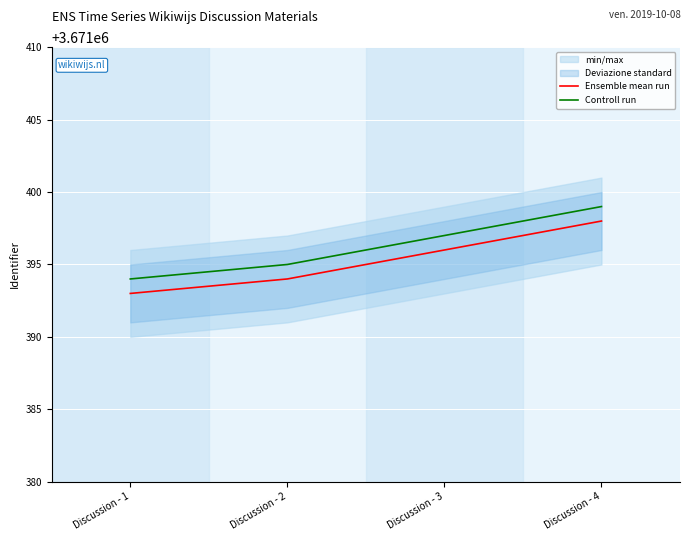

True or false: Controll run has more than 1 interior local peaks.

False